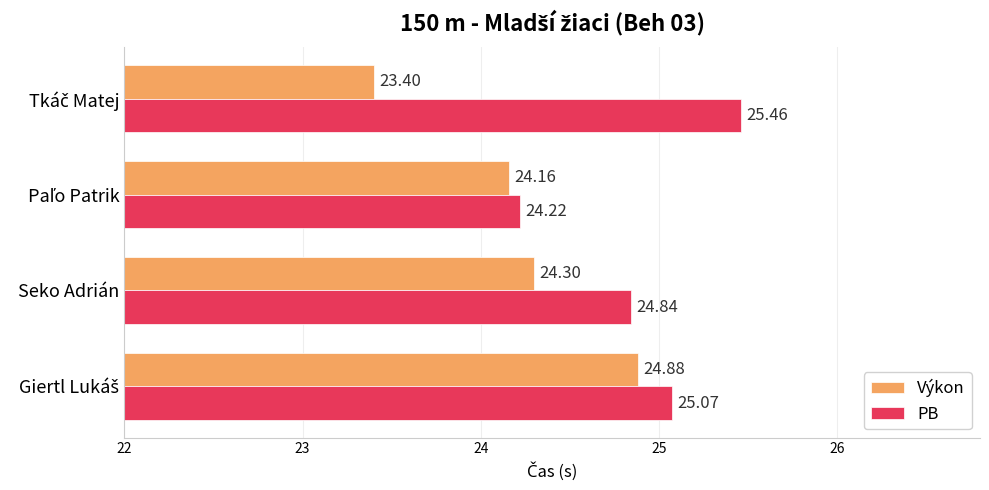

Which series has the largest total across all categories?

PB